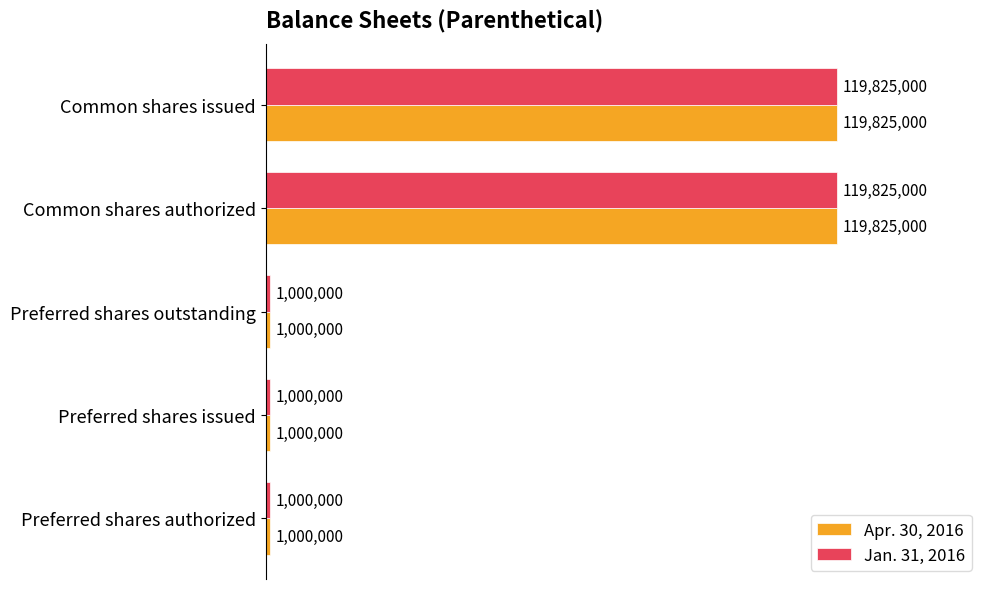

How many bars are there in each group?

2